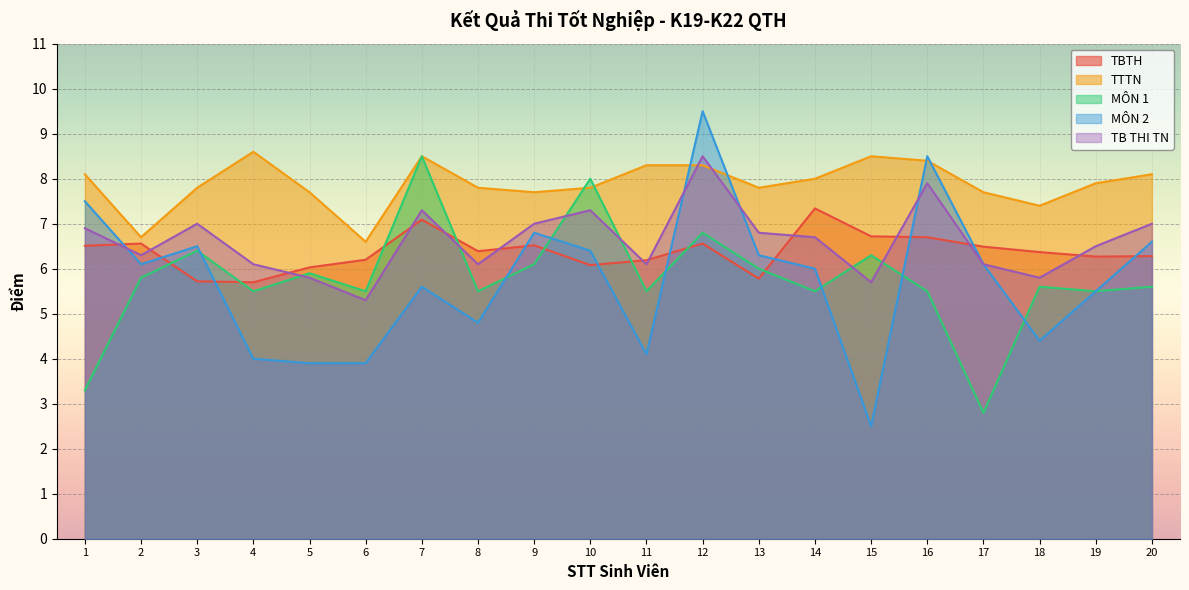

List the labels in order of TB THI TN value, smallest first.

6, 15, 5, 18, 4, 8, 11, 17, 2, 19, 14, 13, 1, 3, 9, 20, 7, 10, 16, 12